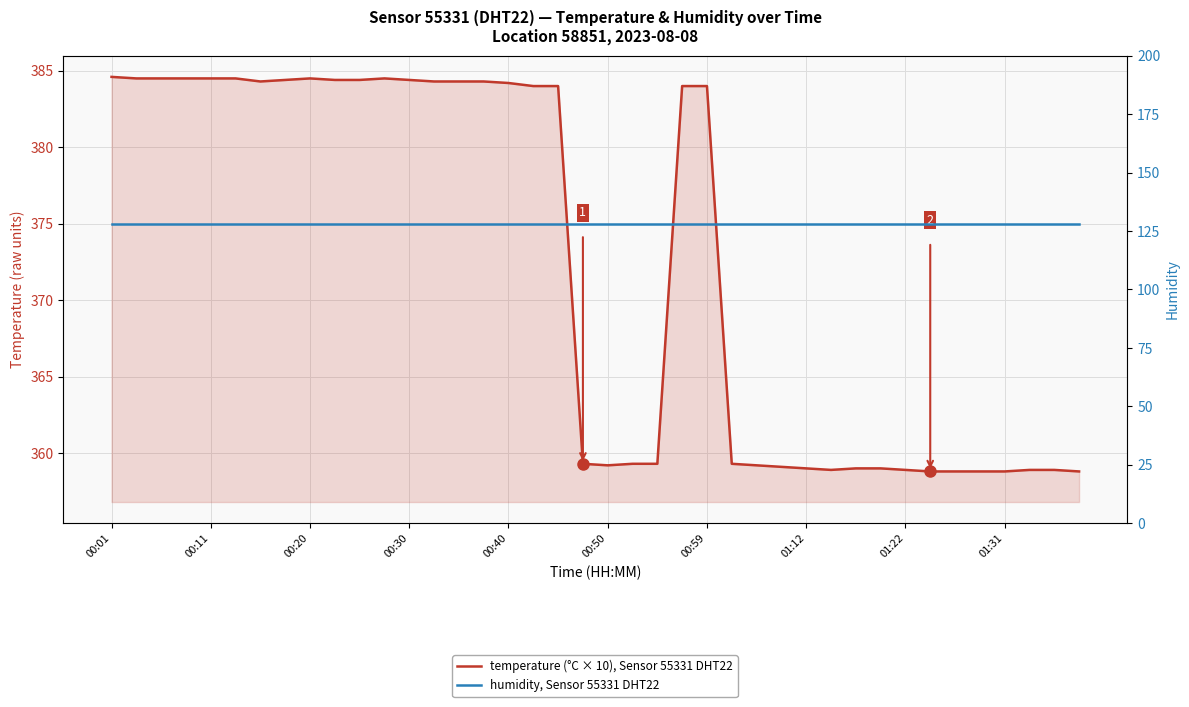

Which series has the largest range (max minus min)?

temperature (°C × 10), Sensor 55331 DHT22